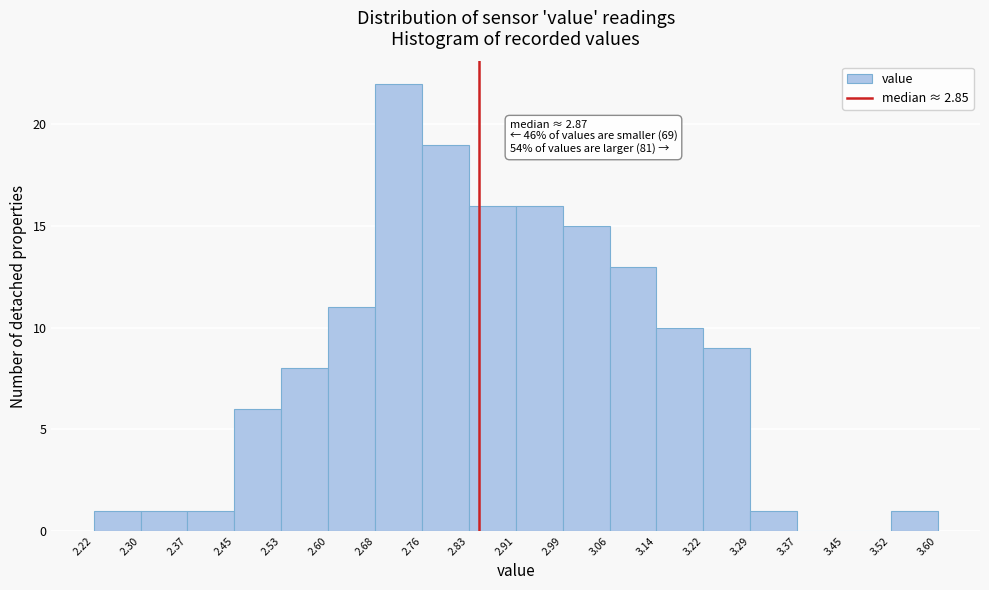

Over which range of the x-axis is the bar tallest?

2.68 to 2.76